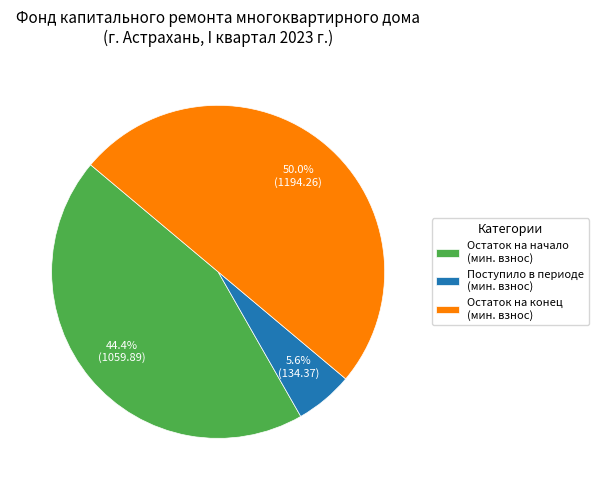

Which has a higher value, Остаток на начало (мин. взнос) or Поступило в периоде (мин. взнос)?

Остаток на начало (мин. взнос)